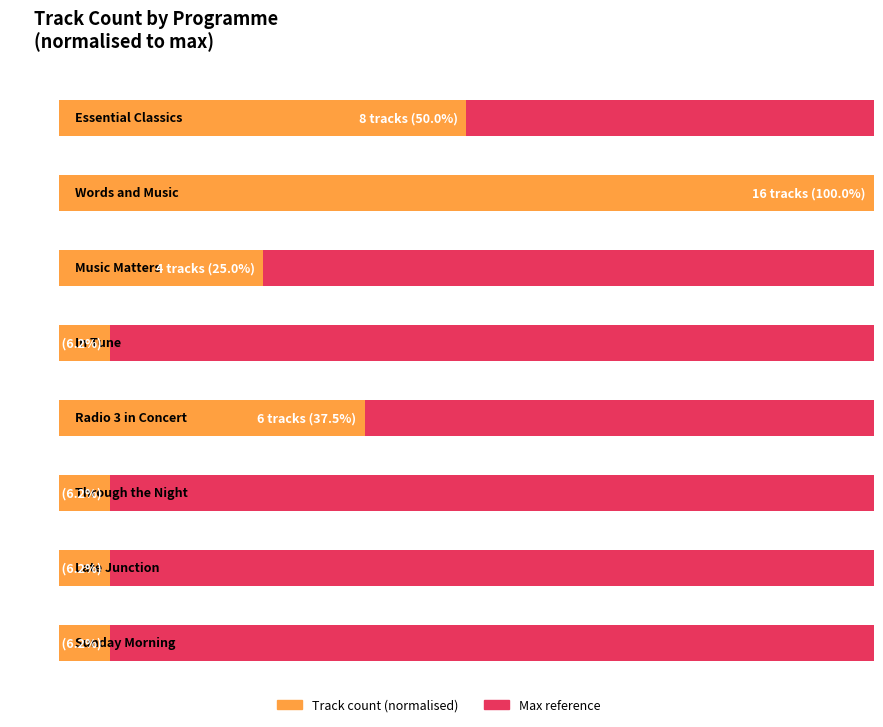

What is the value of the 6th bar from the left?

1